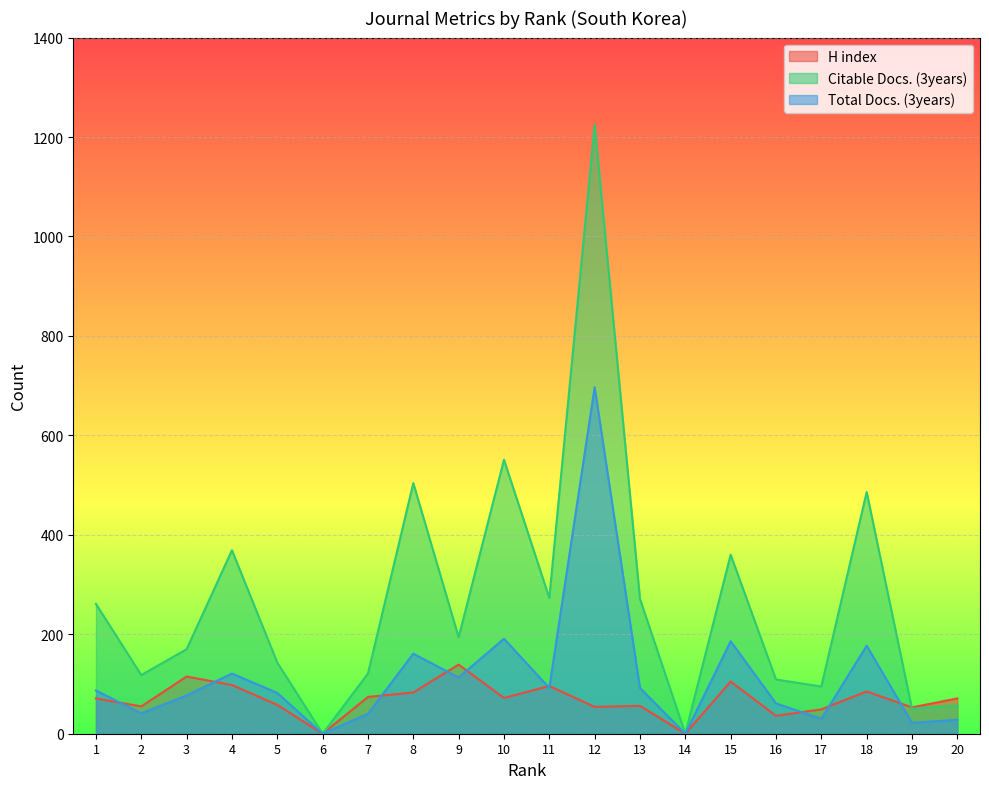

What is the difference between the Total Docs. (3years) values at 3 and 2?

36